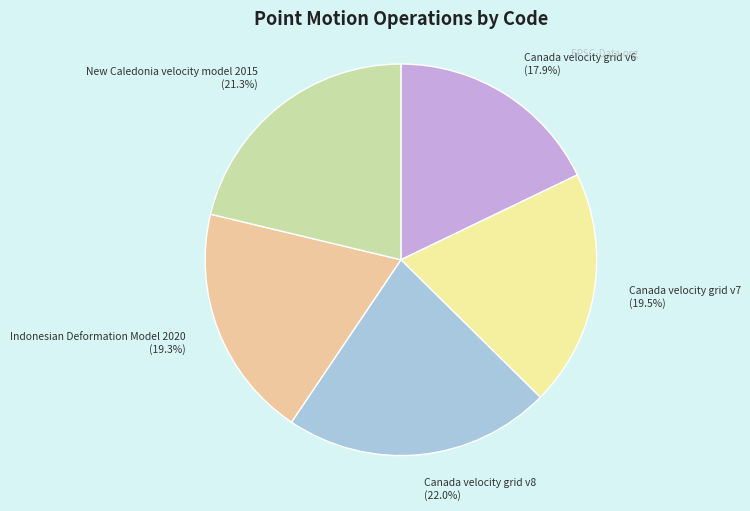

How many segments does this pie chart have?

5